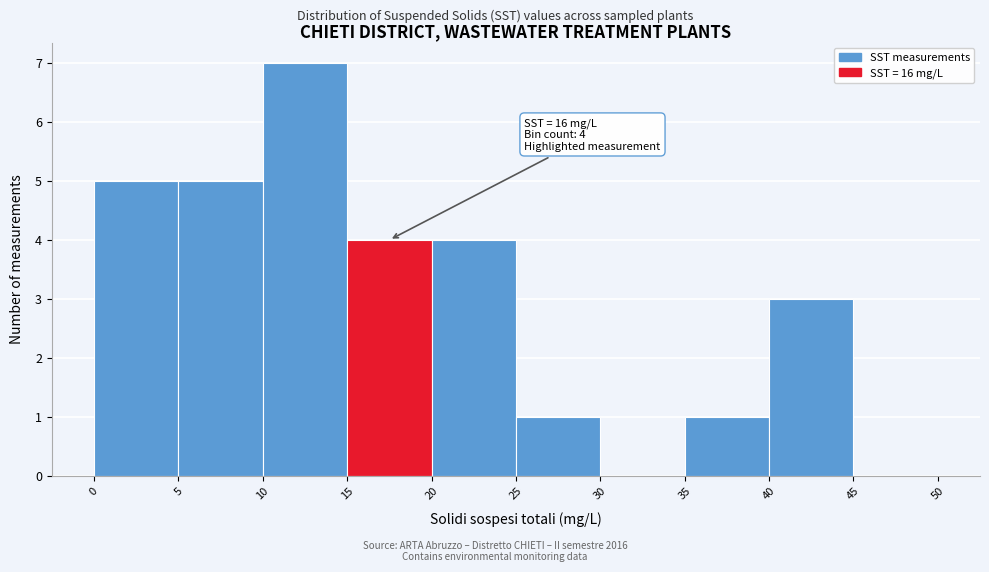

Over which range of the x-axis is the bar tallest?

10 to 15